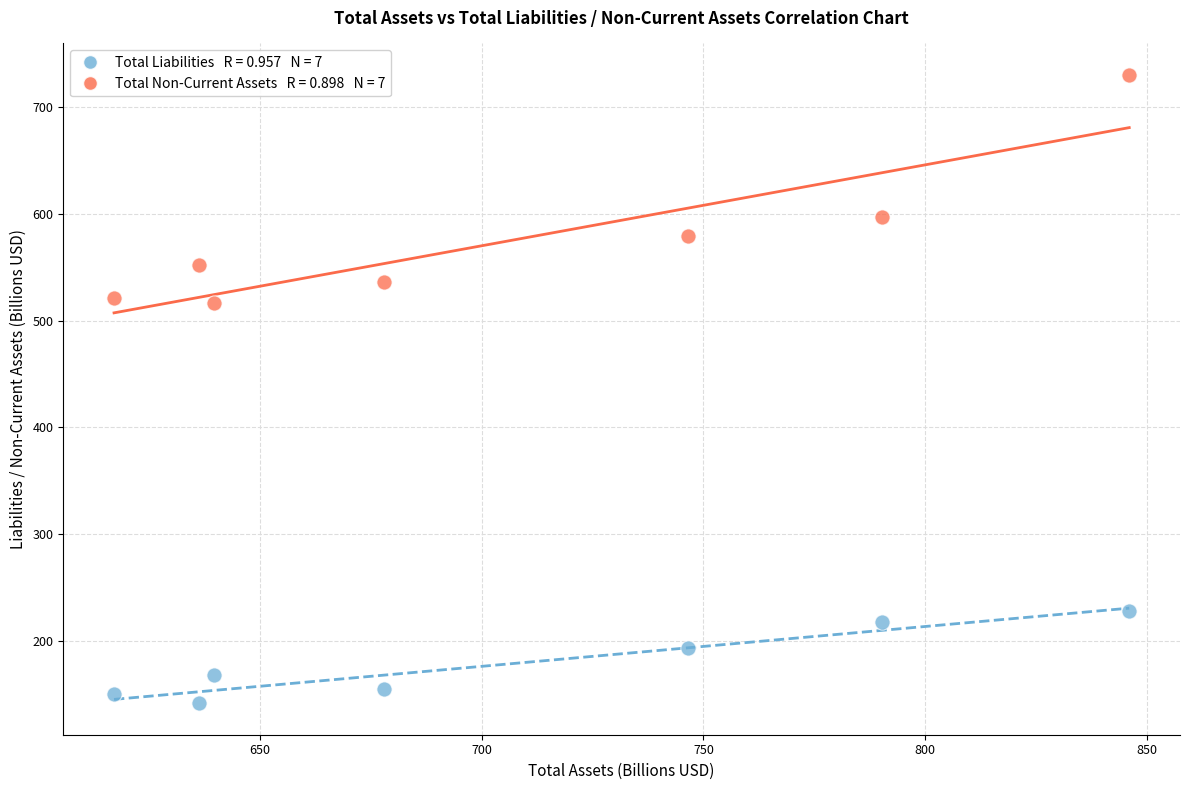

Across all data points, what is the range of X values (max minus min)?

228.8